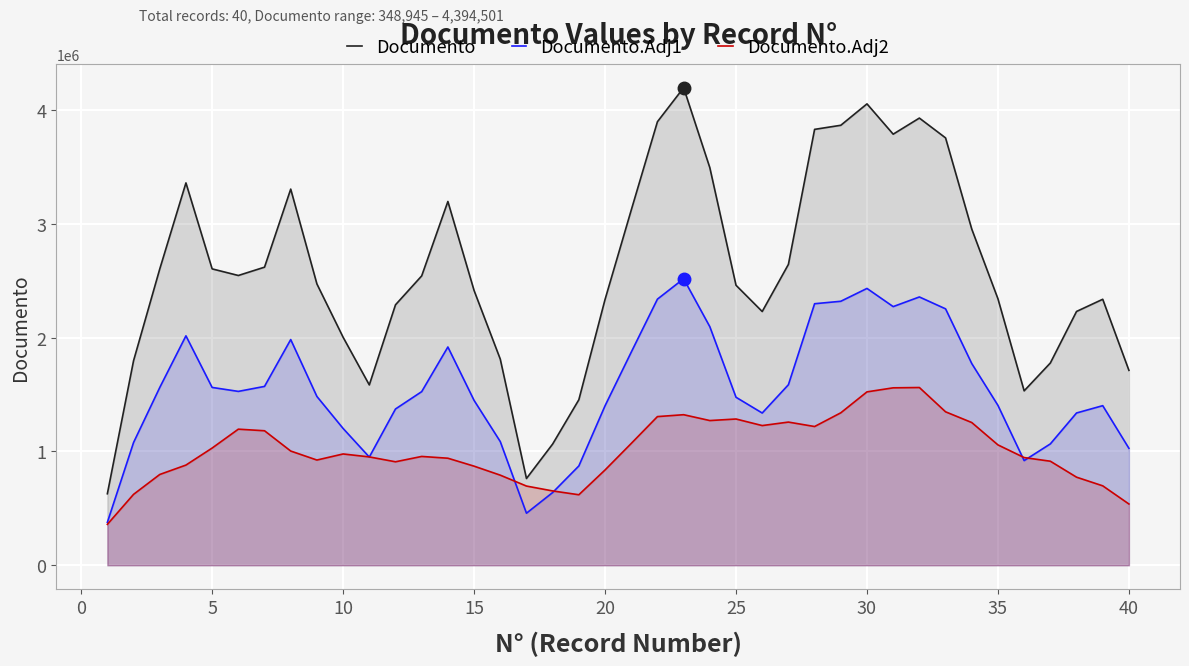

What is the maximum value for Documento?

4196282.3